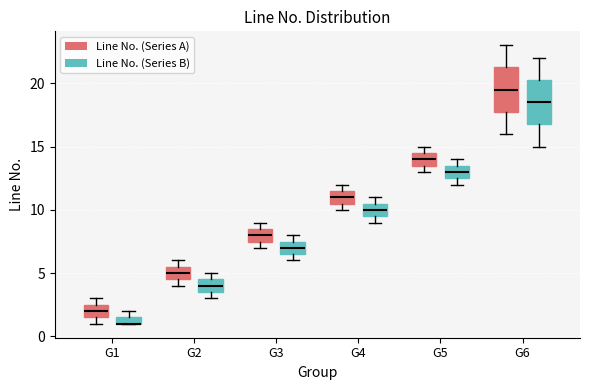

Where is the upper edge of the box for G3 (Line No. (Series B)) on the y-axis? The values are not printed on the chart, so give them approximately, as read against the axis.

7.5